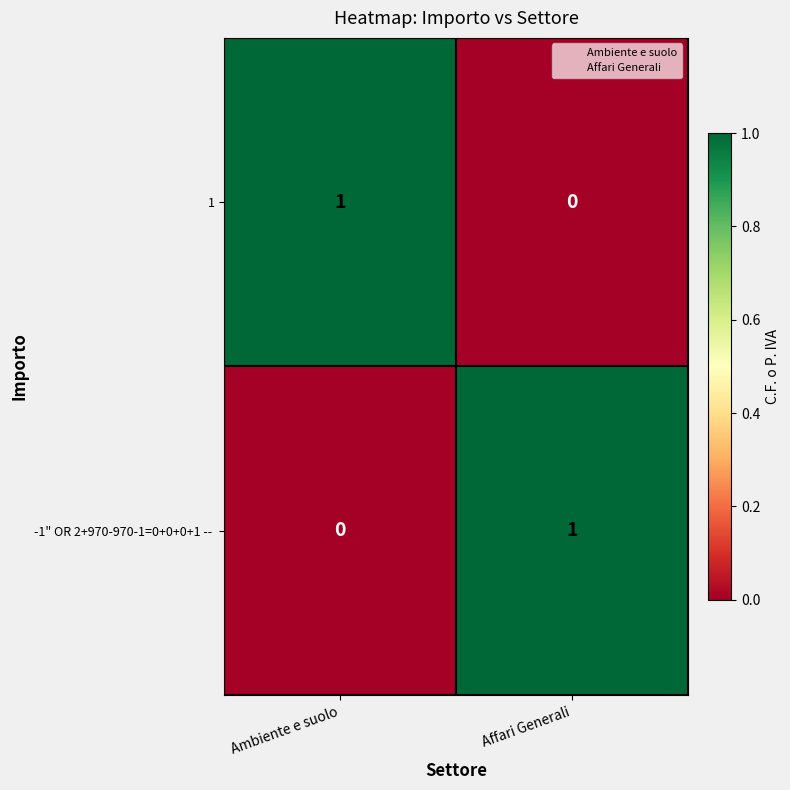

Rank the categories by 1 value from highest to lowest.

Ambiente e suolo, Affari Generali